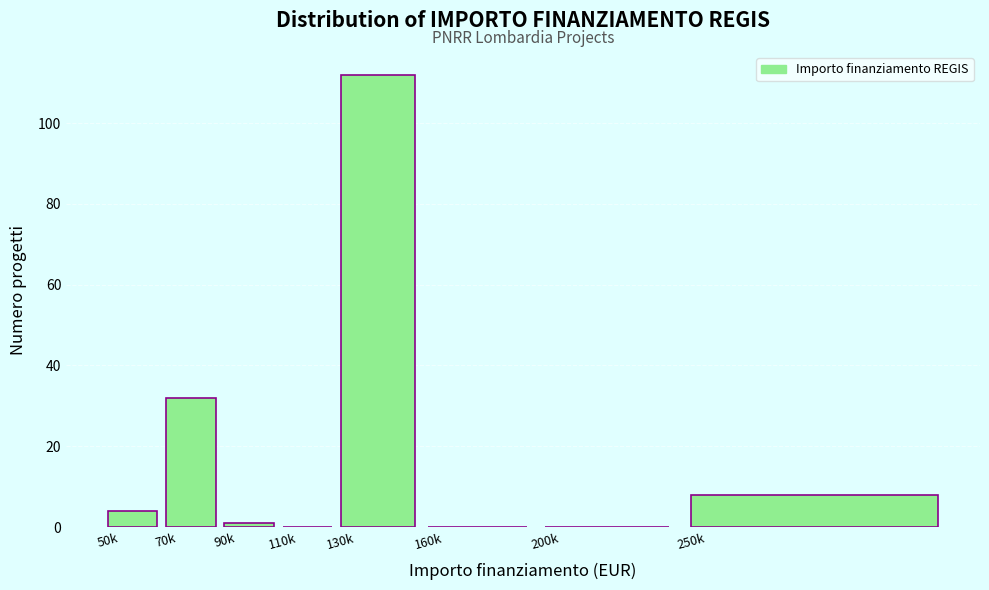

Reading right to left, what are all the values shown in this chart?

250k=8	200k=0	160k=0	130k=112	110k=0	90k=1	70k=32	50k=4